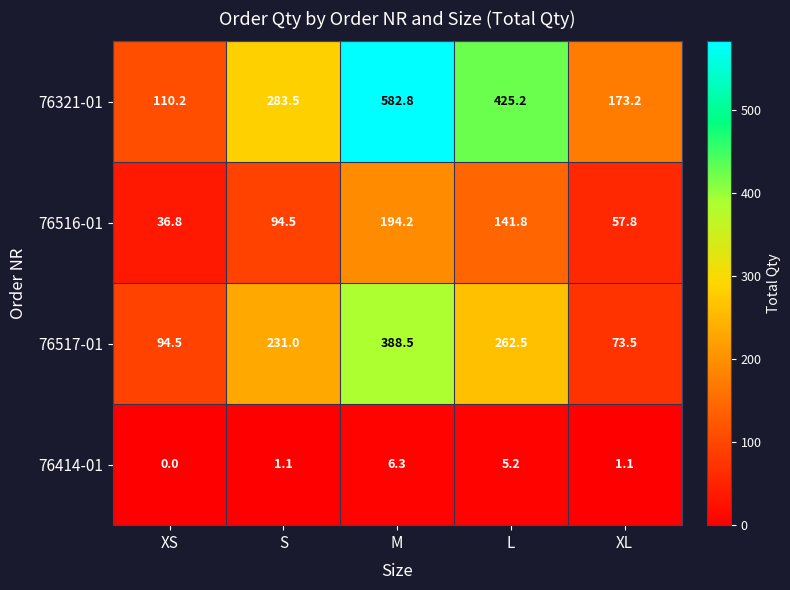

What is the difference between the highest and lowest values at S?

282.4